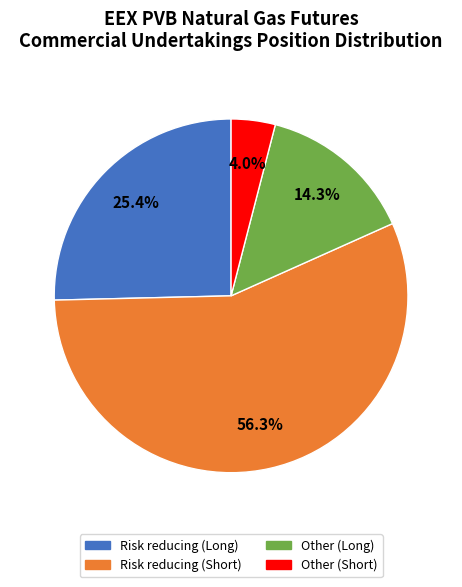

Which slice is the largest?

Risk reducing (Short)